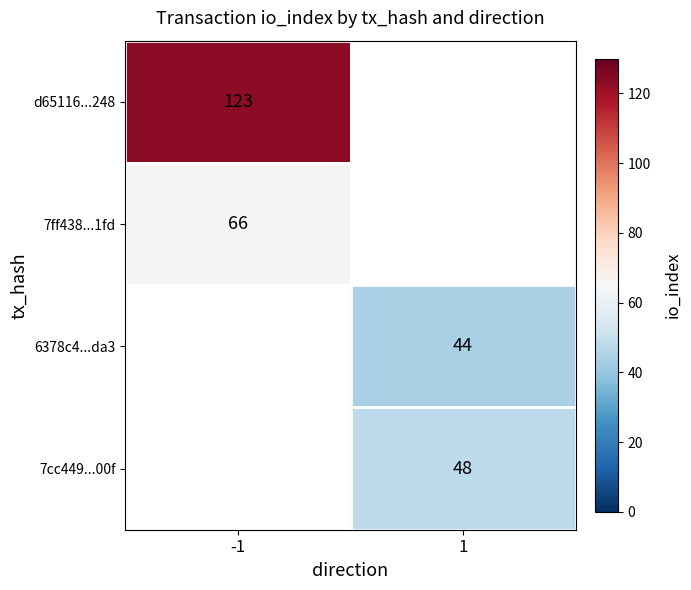

Is it true that d65116...248 equals 123 at -1?

True